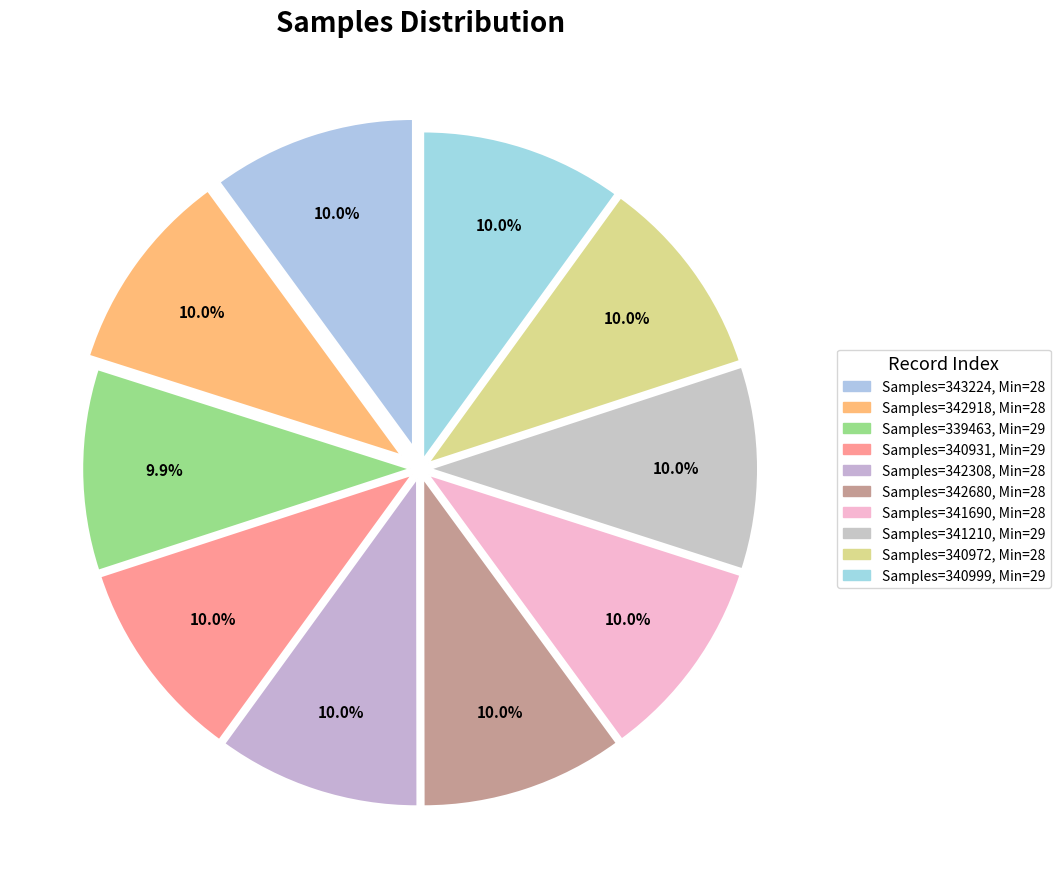

How many slices are in this pie chart?

10